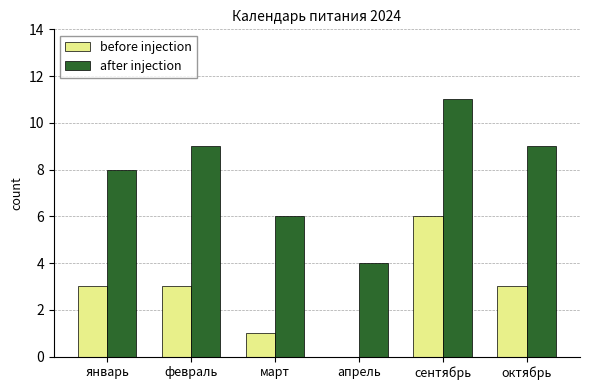

Which category has the highest value in the before injection series?

сентябрь